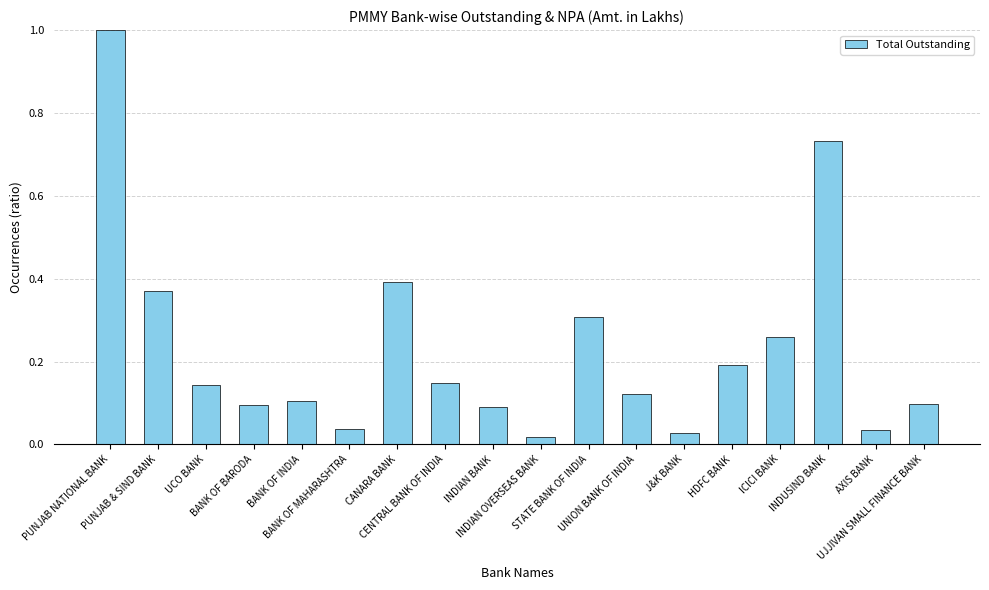

What is the difference between the maximum and minimum values?

1.0